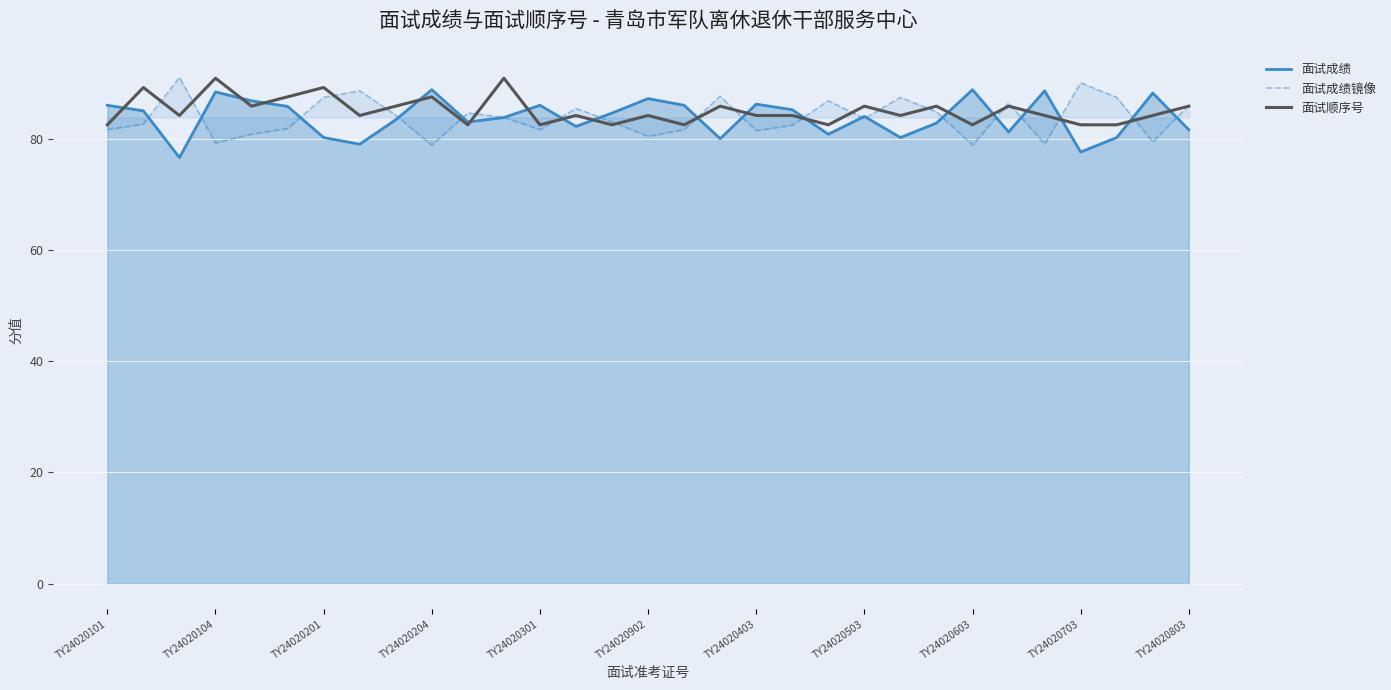

What is the maximum value shown in the chart?

91.0